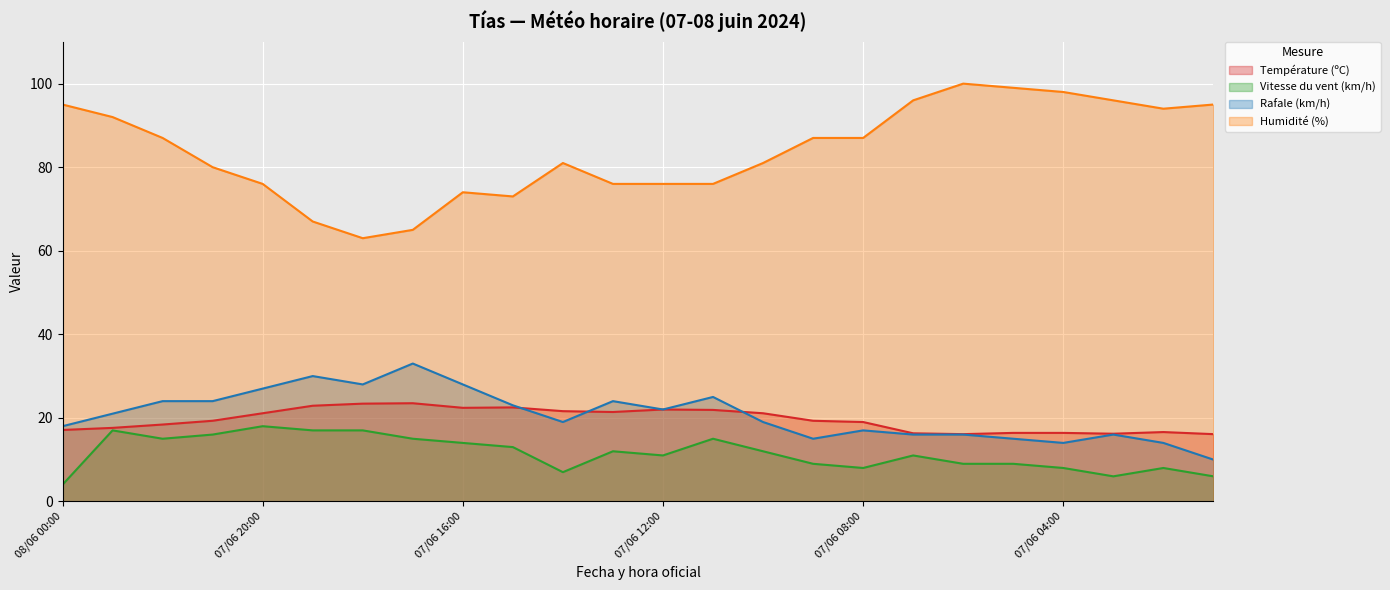

True or false: Rafale (km/h) has a value of 45.8 at 07/06 19:00.

False